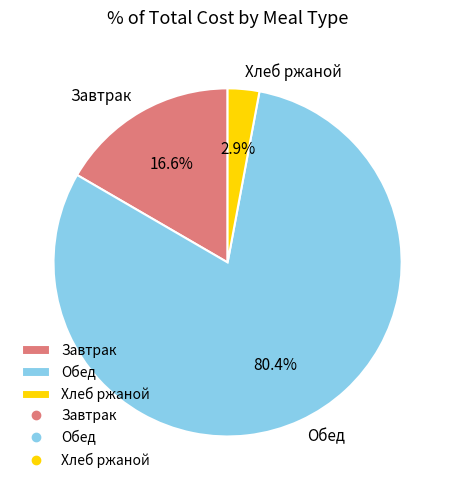

What is the smallest slice in the pie chart?

Хлеб ржаной